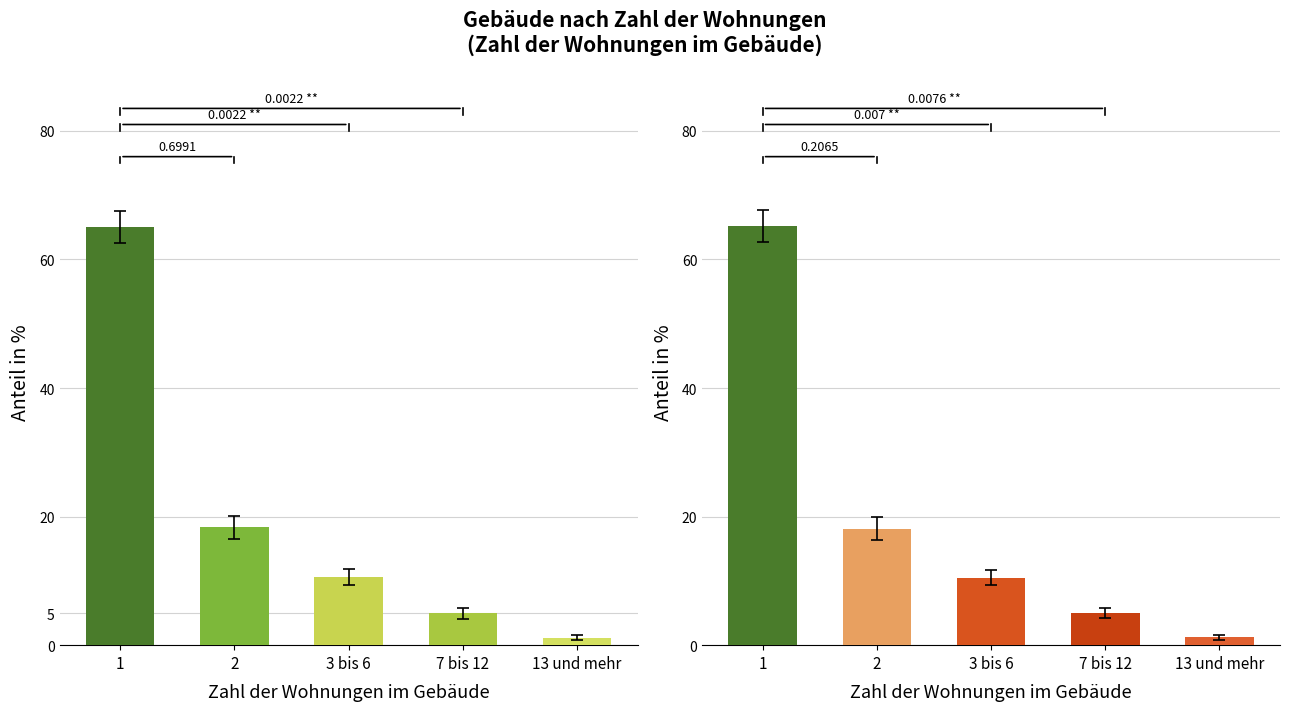

Read the Gebaeude mit Wohnraum in % value at 1.

65.1